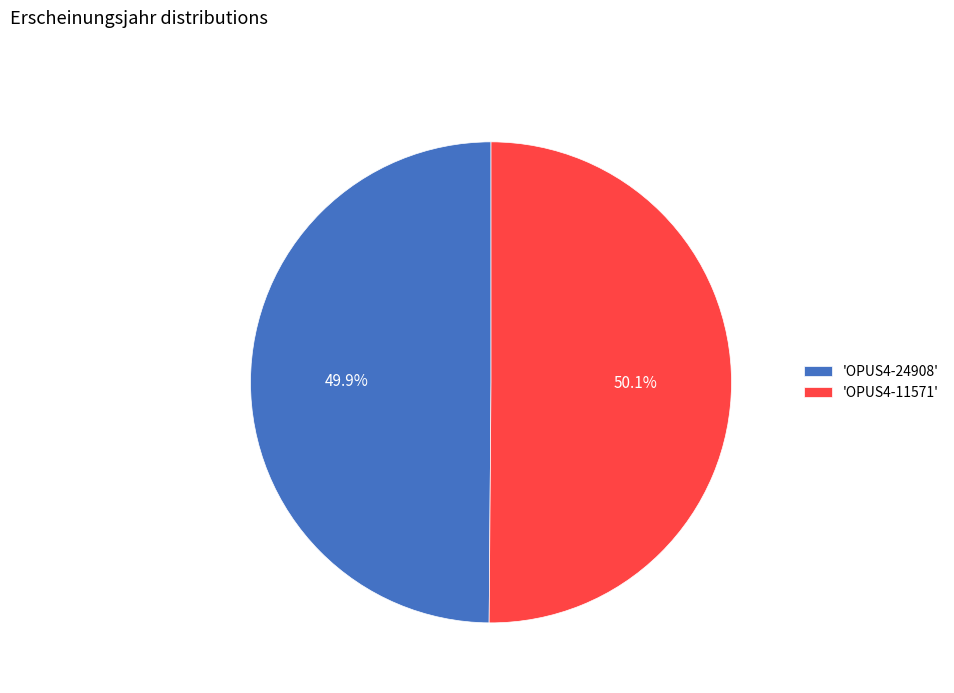

Is there a majority slice in this chart?

Yes